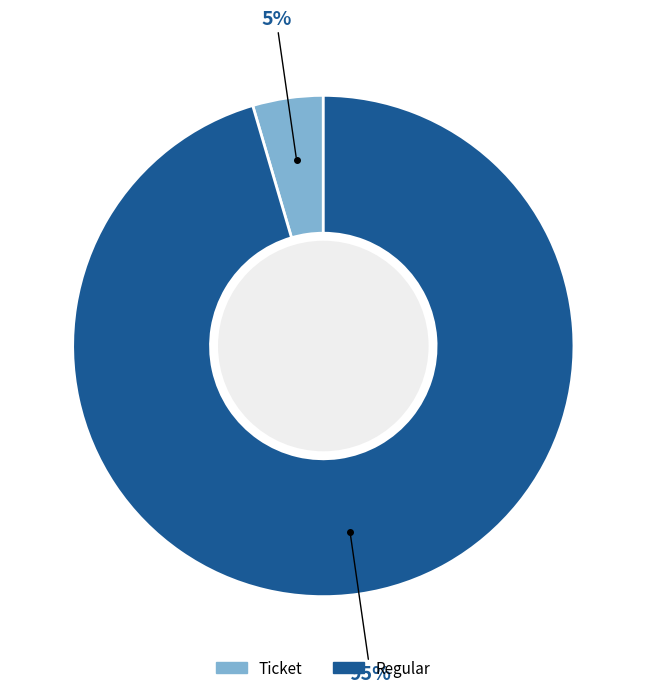

To the nearest percent, what is the average slice percentage?

50%